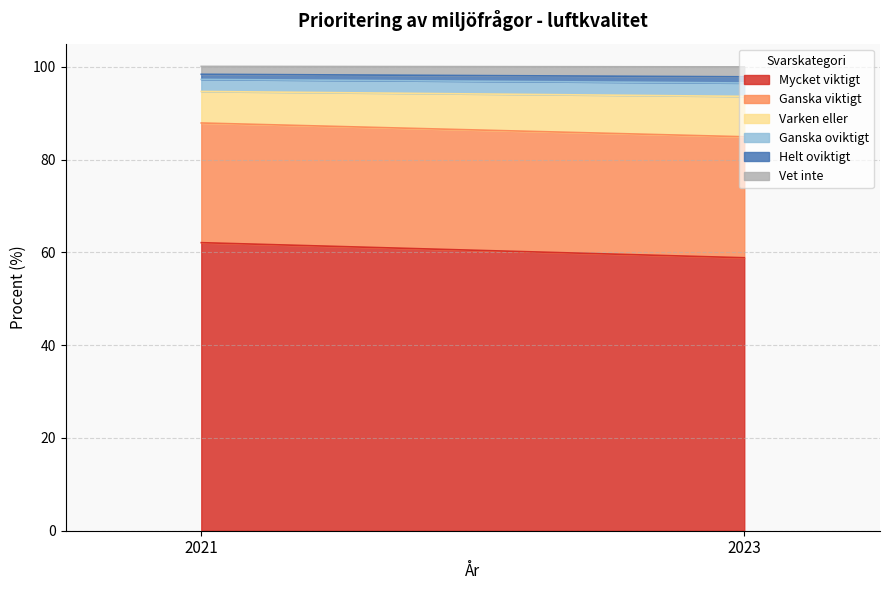

The value of Helt oviktigt at 2023 is 0.3. True or false?

False